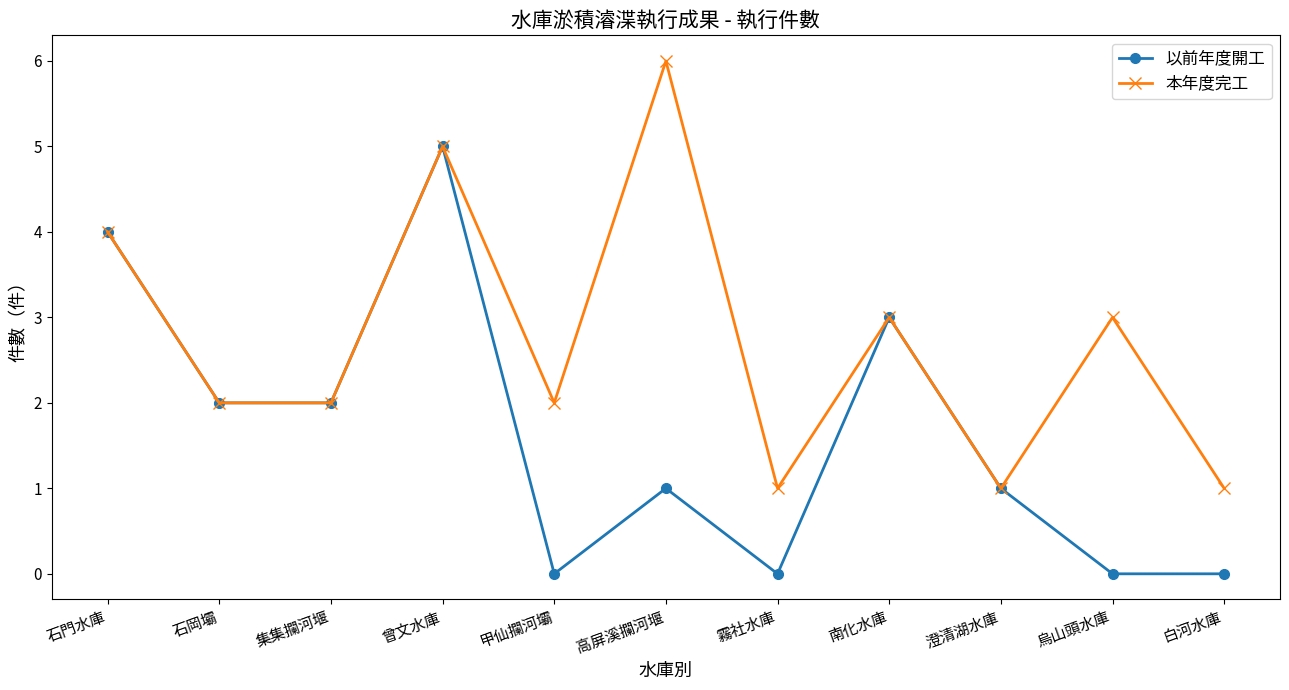

What is the maximum value for 以前年度開工?

5